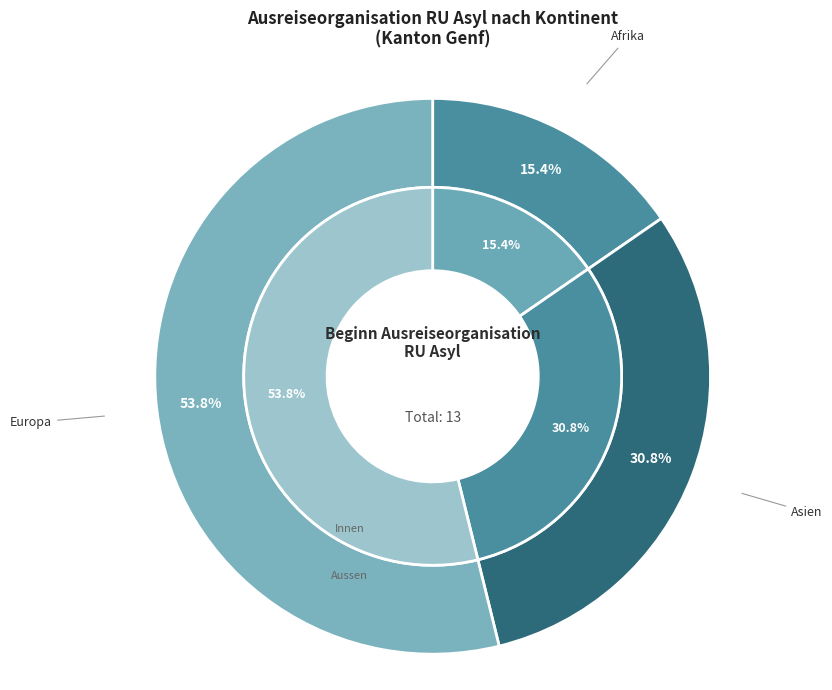

The Amerika slice represents 1% of the pie. True or false?

False